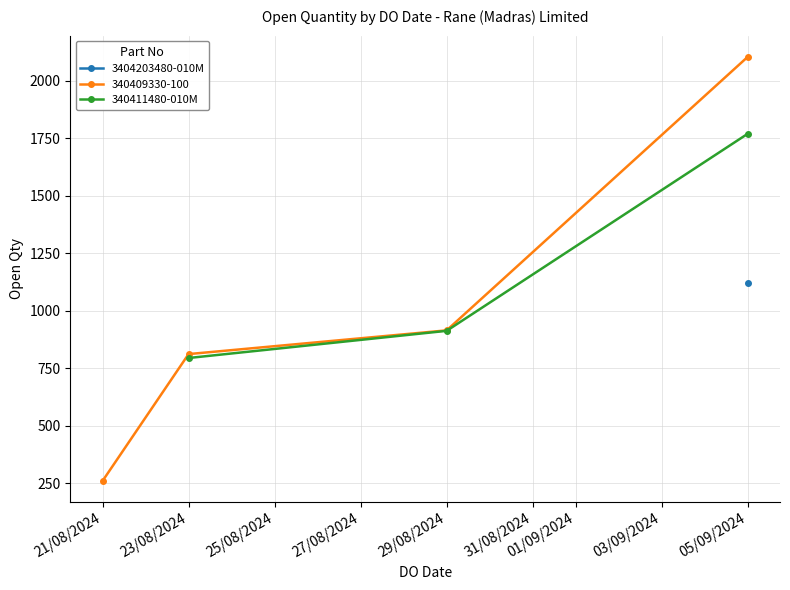

Which category has the lowest value in the 340411480-010M series?

23/08/2024